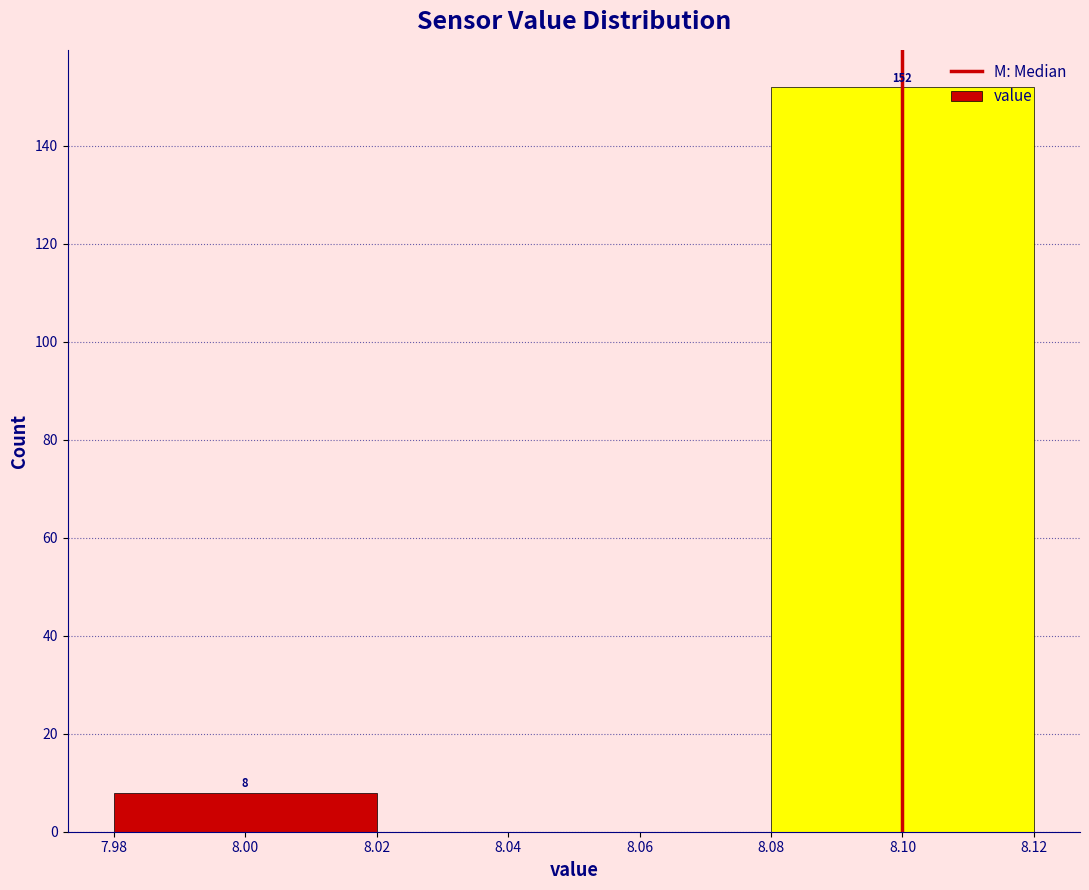

Reading left to right, list all the values displayed in this chart.

8.00=8	8.10=152